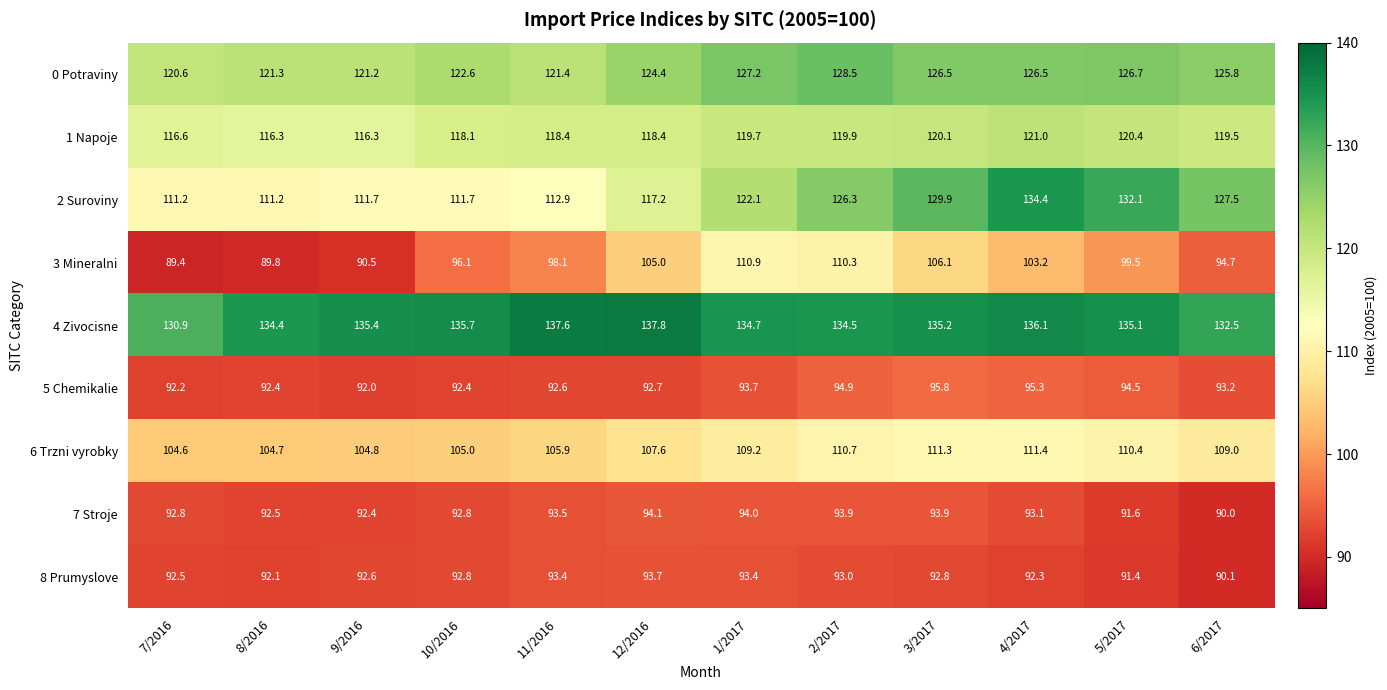

True or false: 8 Prumyslove has a value of 43.6 at 4/2017.

False